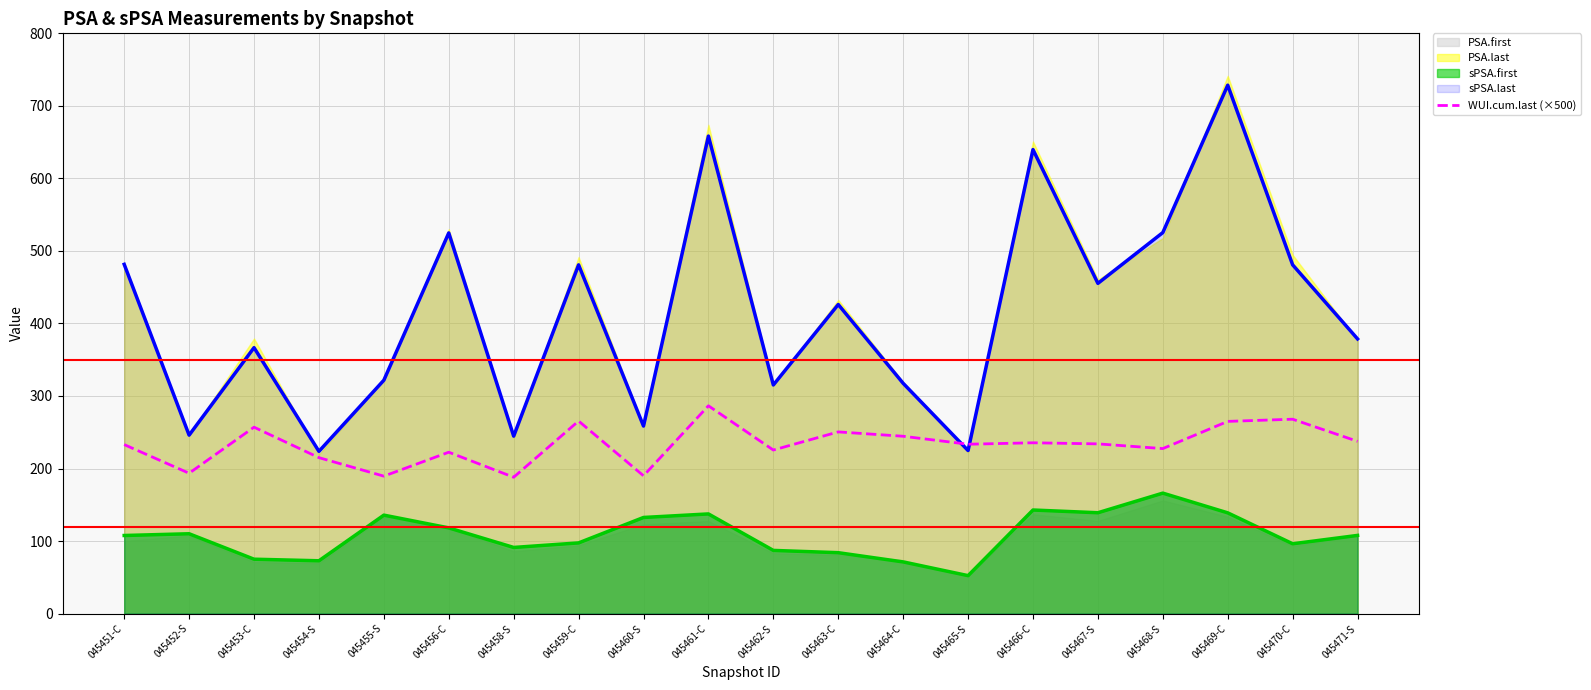

How many interior local valleys (lower than both neighbors) does the data have?

7